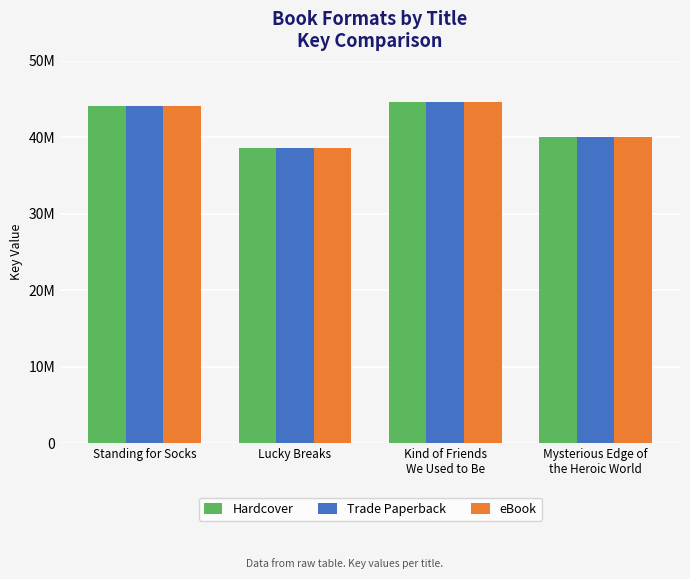

What are all the series names shown in the legend?

Hardcover, Trade Paperback, eBook